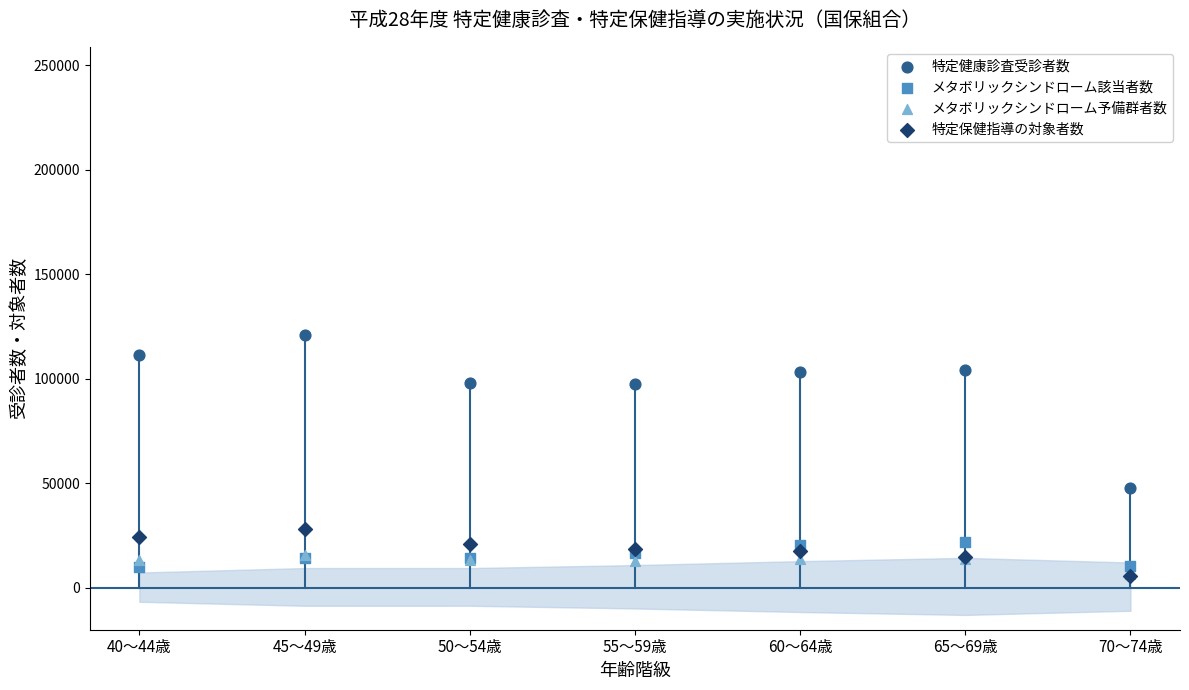

What are all the series names shown in the legend?

特定健康診査受診者数, メタボリックシンドローム該当者数, メタボリックシンドローム予備群者数, 特定保健指導の対象者数